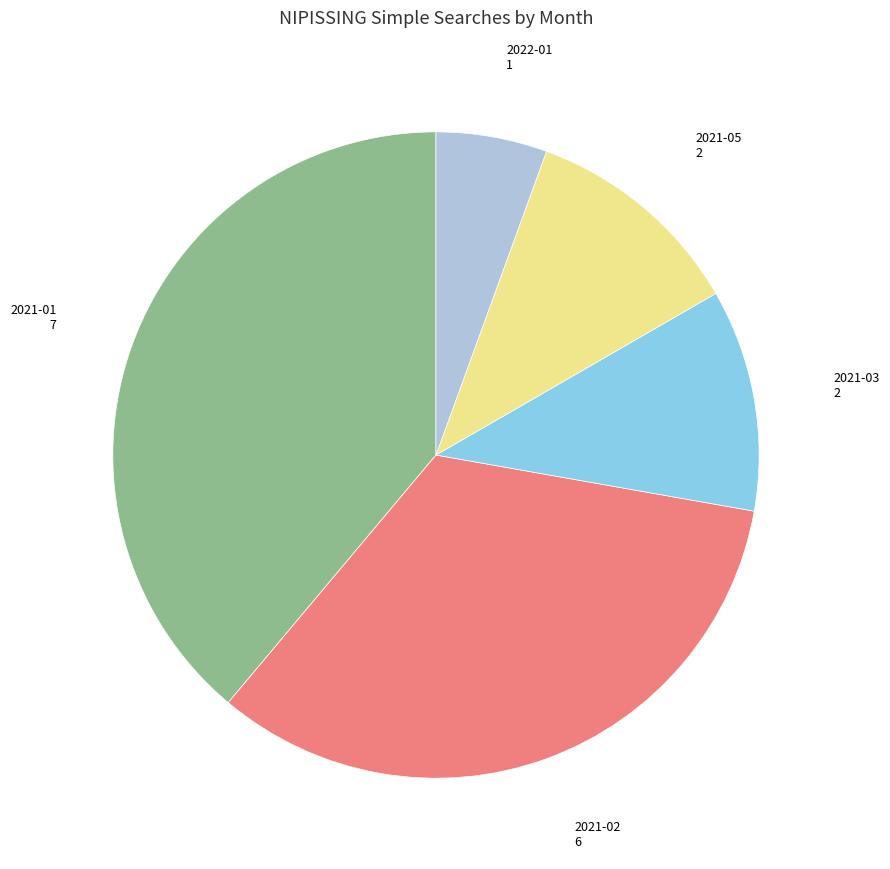

Is there a majority slice in this chart?

No